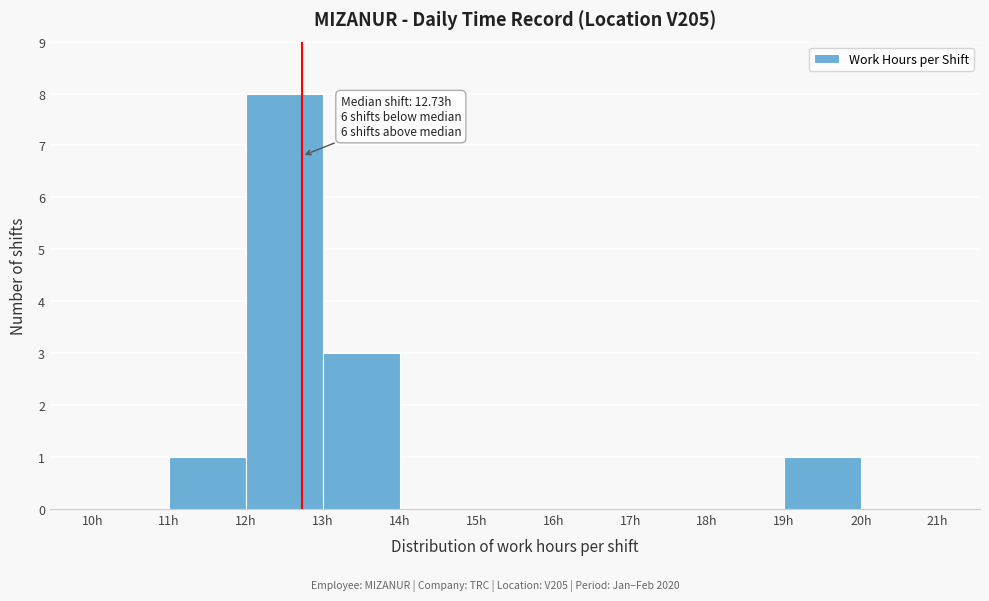

Which range on the x-axis has the tallest bar?

12 to 13